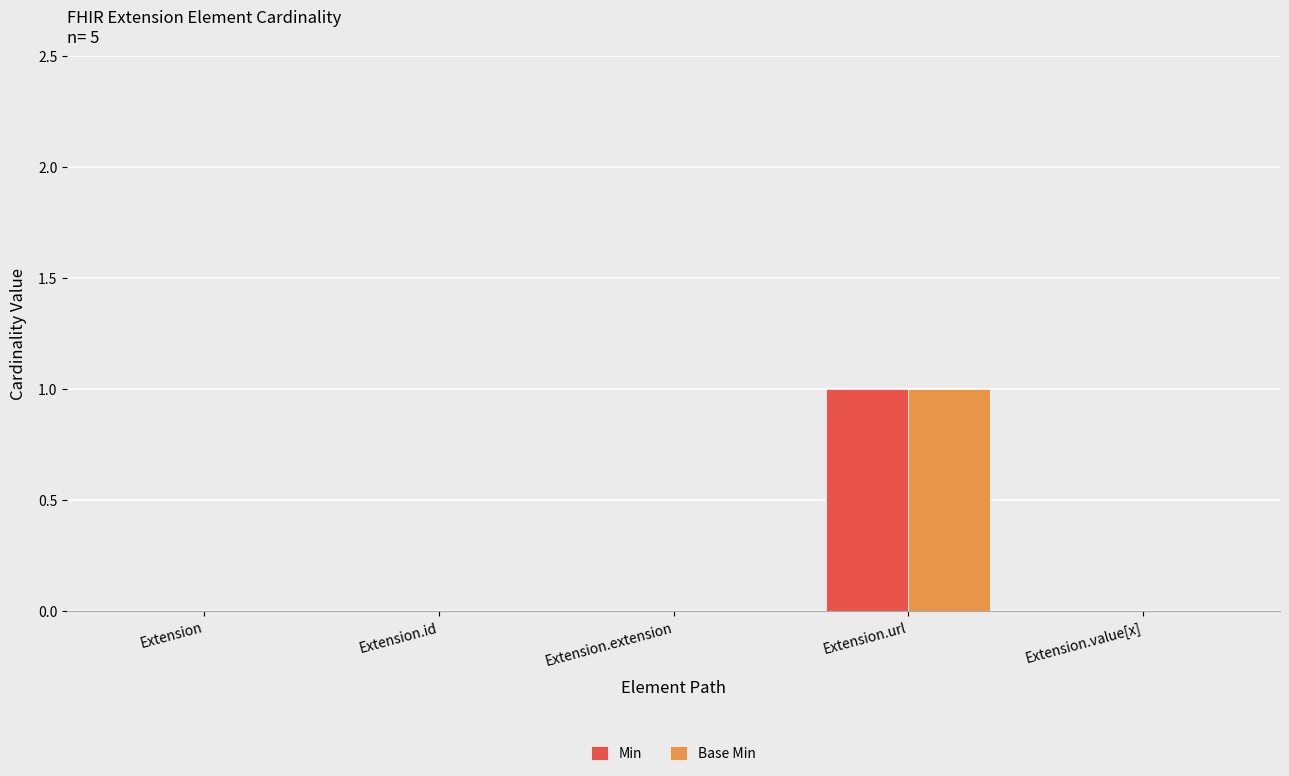

How many categories are shown in the chart?

5